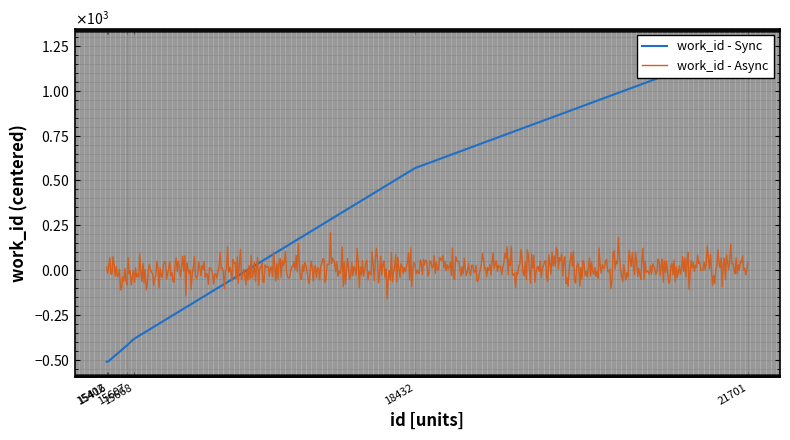

Is it true that the value at 15668 is 2082?

False